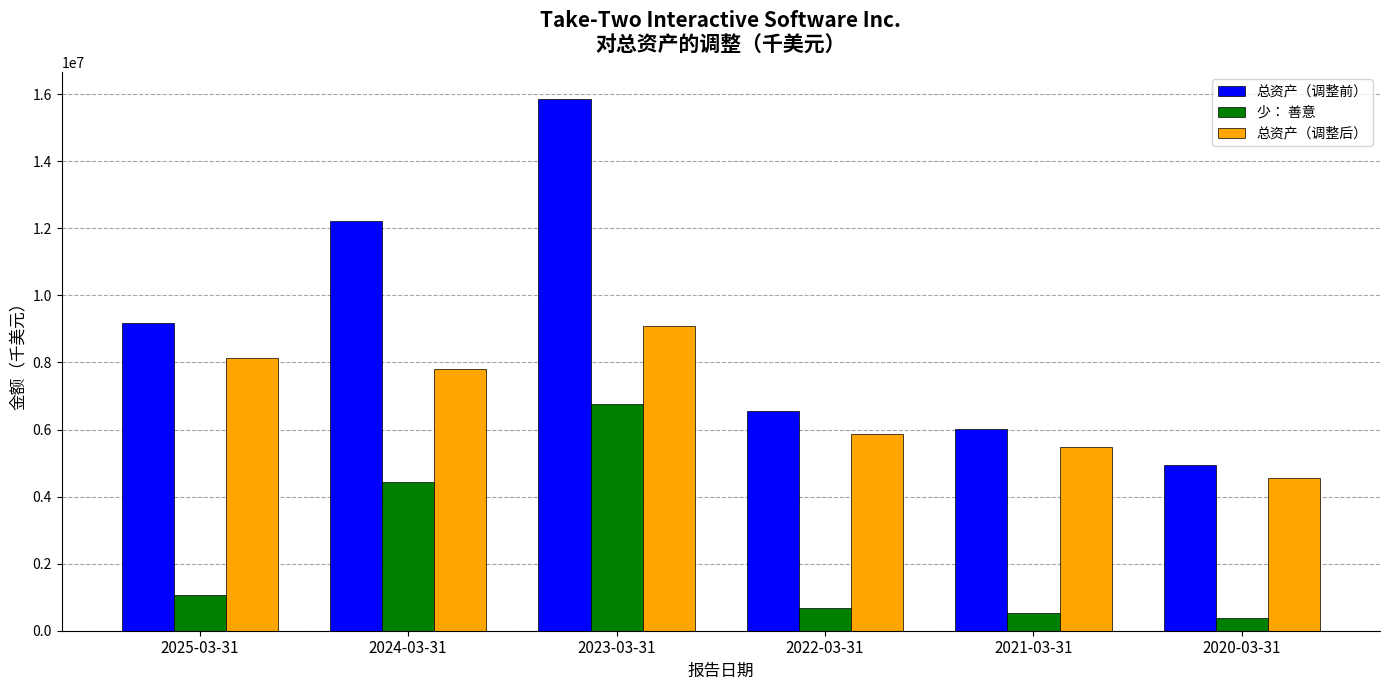

How many data points in 少： 善意 are less than 1057300?

3